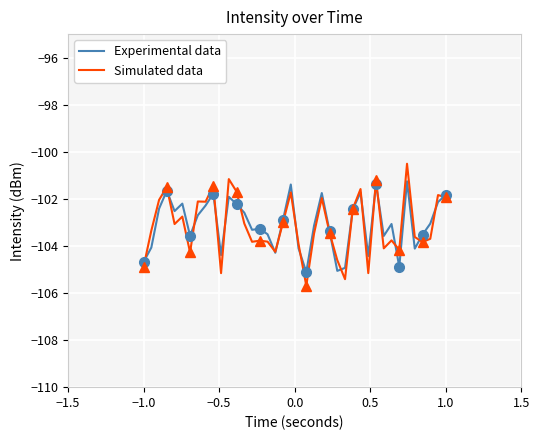

Rank the series by their average value, from lowest to highest.

Simulated data, Experimental data